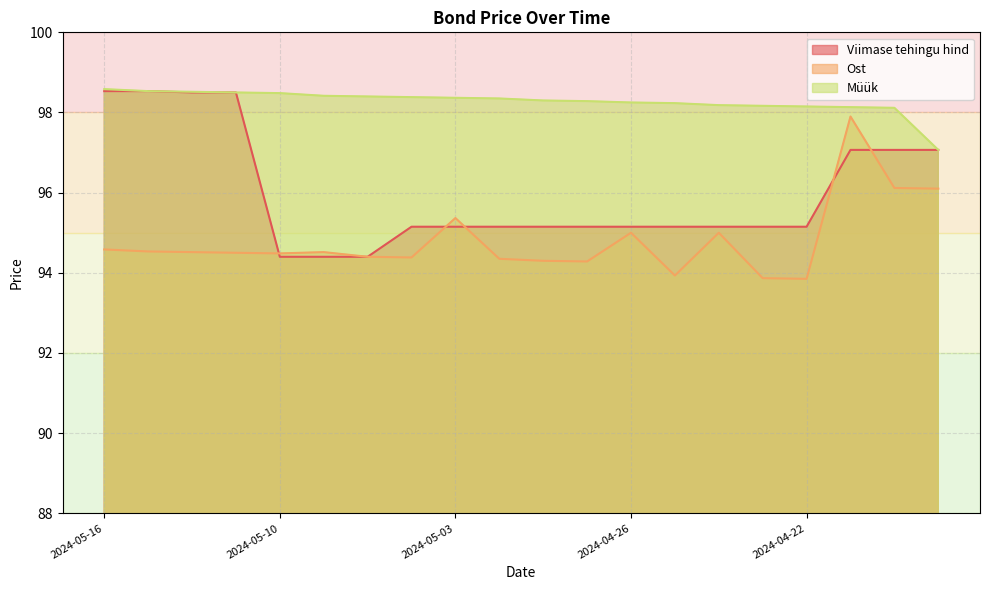

What is the sum of all Ost values?

1896.0